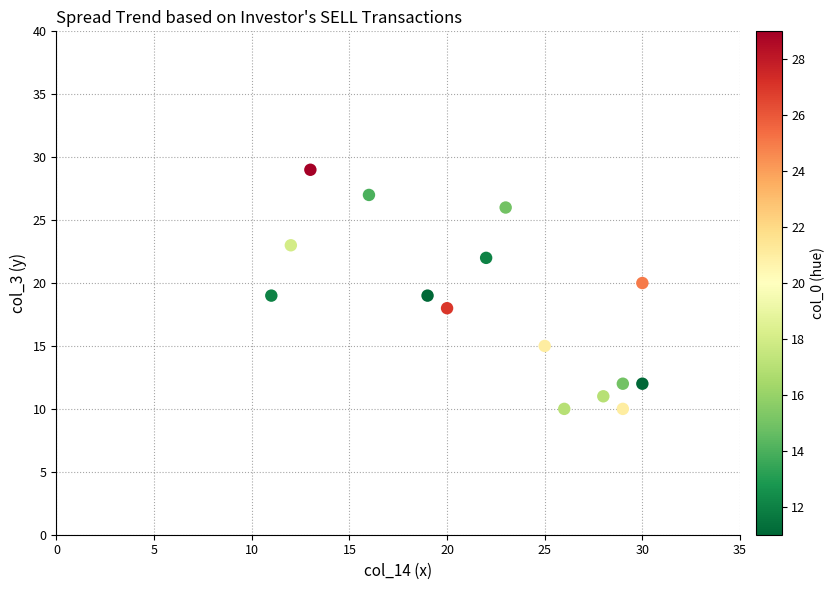

What is the range of Y values (max minus min)?

19